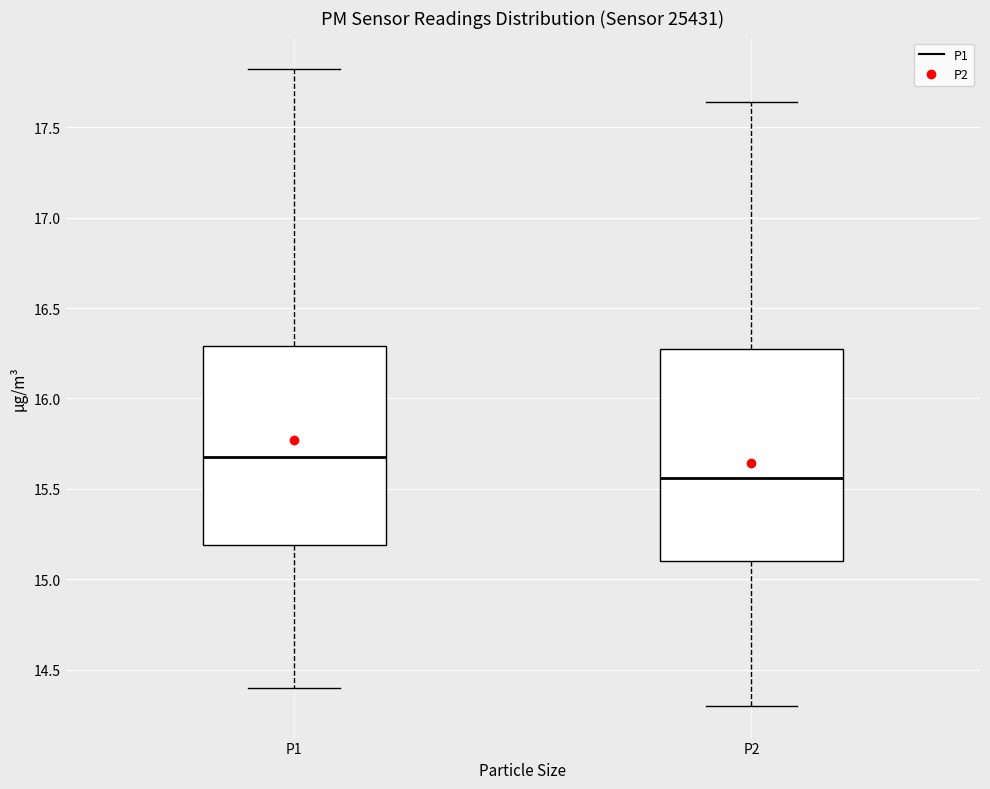

Where is the lower edge of the box for P2 on the y-axis? The values are not printed on the chart, so give them approximately, as read against the axis.

15.10